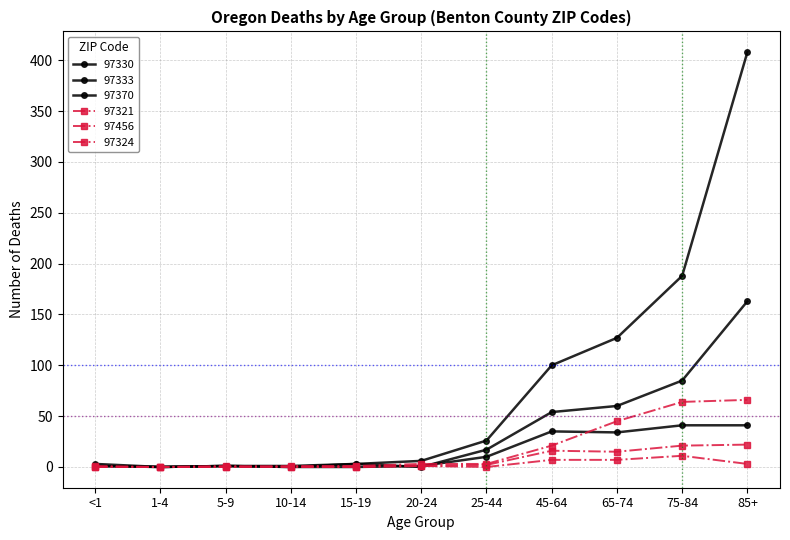

The 97330 series shows 408 at 85+. True or false?

True